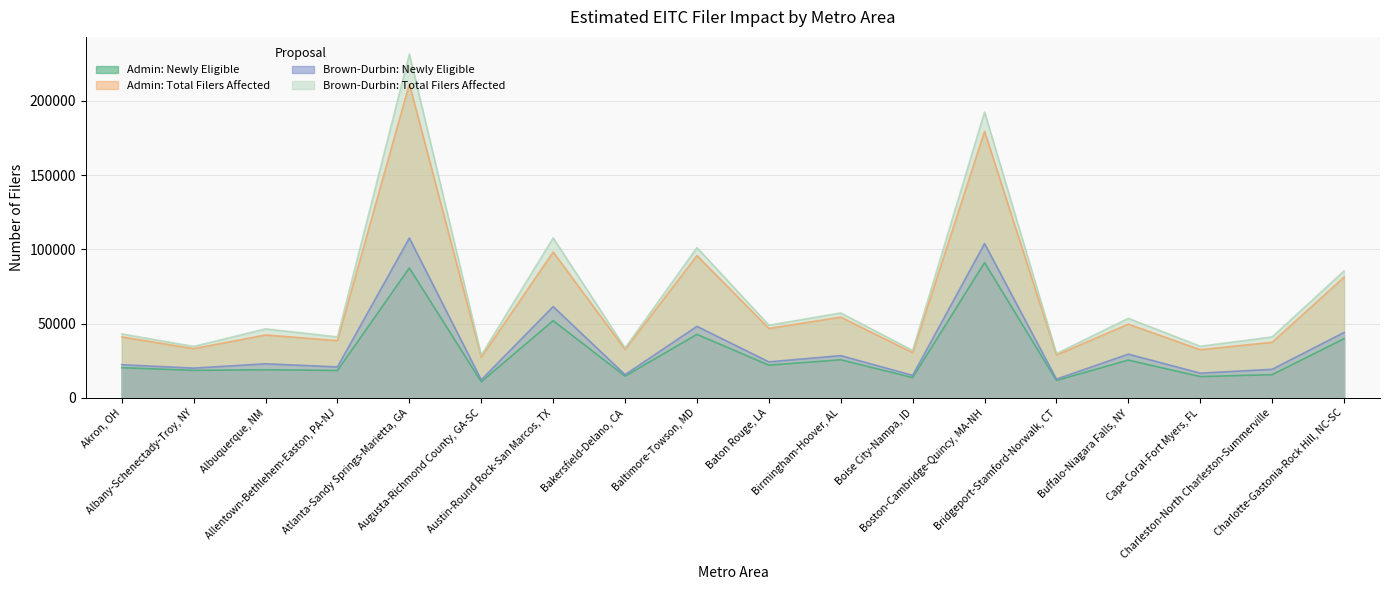

What is the difference between the maximum and minimum values in the Admin: Newly Eligible series?

80200